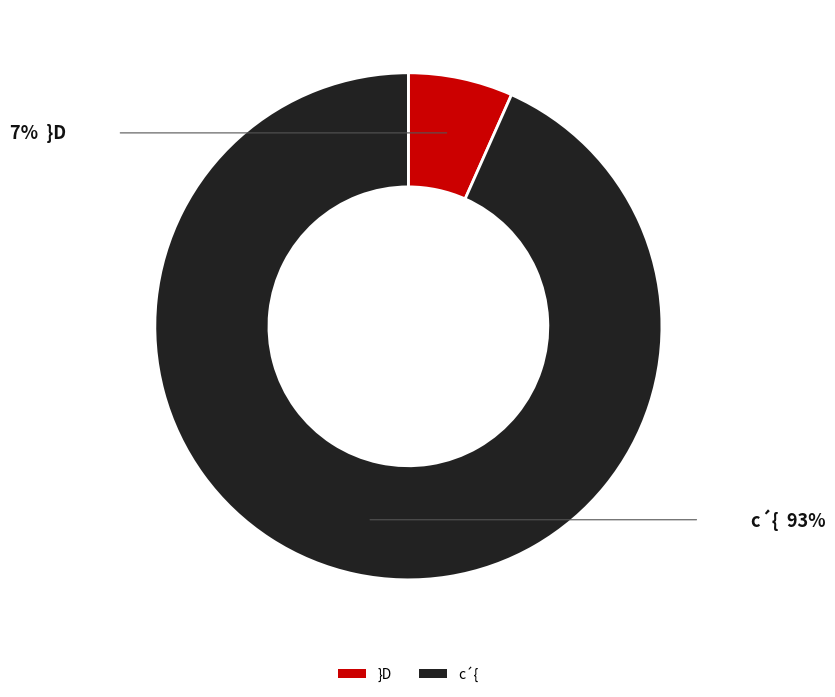

Is it true that }D is 7% of the pie?

True